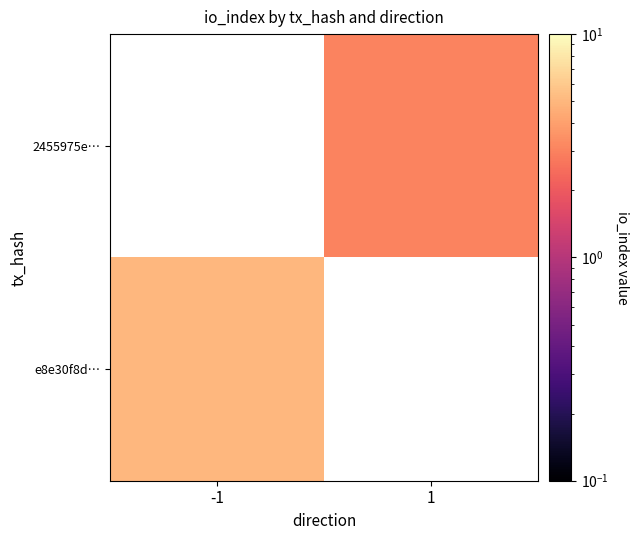

At which category does the chart reach its peak across all series?

-1